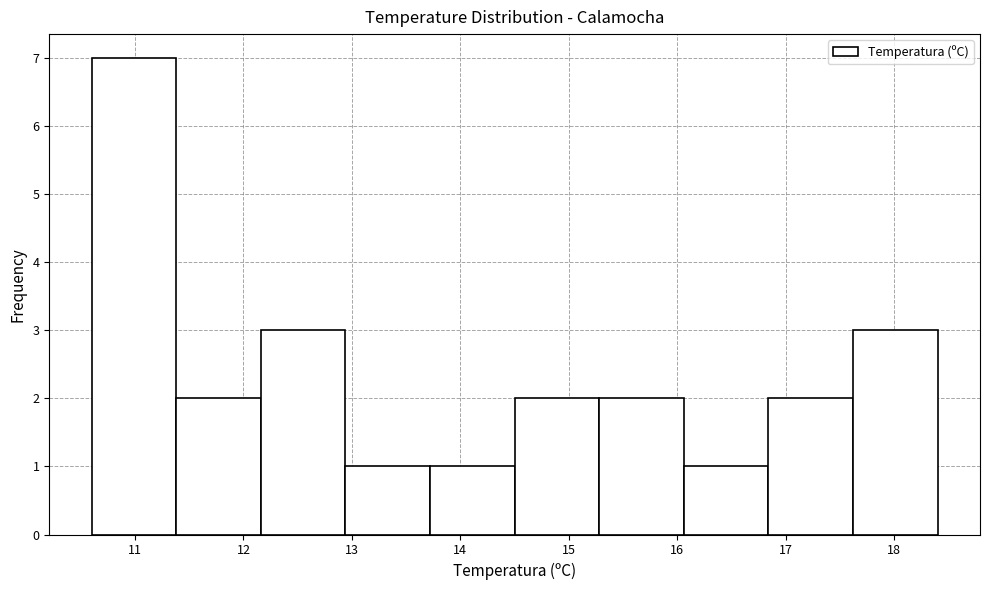

Reading left to right, transcribe this chart: for each bar, give the range it covers on the x-axis and its height. Neither the bar edges nor the heights are printed on the chart, so give them approximately, as read against the axes.

10.60 to 11.38: 7
11.38 to 12.16: 2
12.16 to 12.94: 3
12.94 to 13.72: 1
13.72 to 14.50: 1
14.50 to 15.28: 2
15.28 to 16.06: 2
16.06 to 16.84: 1
16.84 to 17.62: 2
17.62 to 18.40: 3